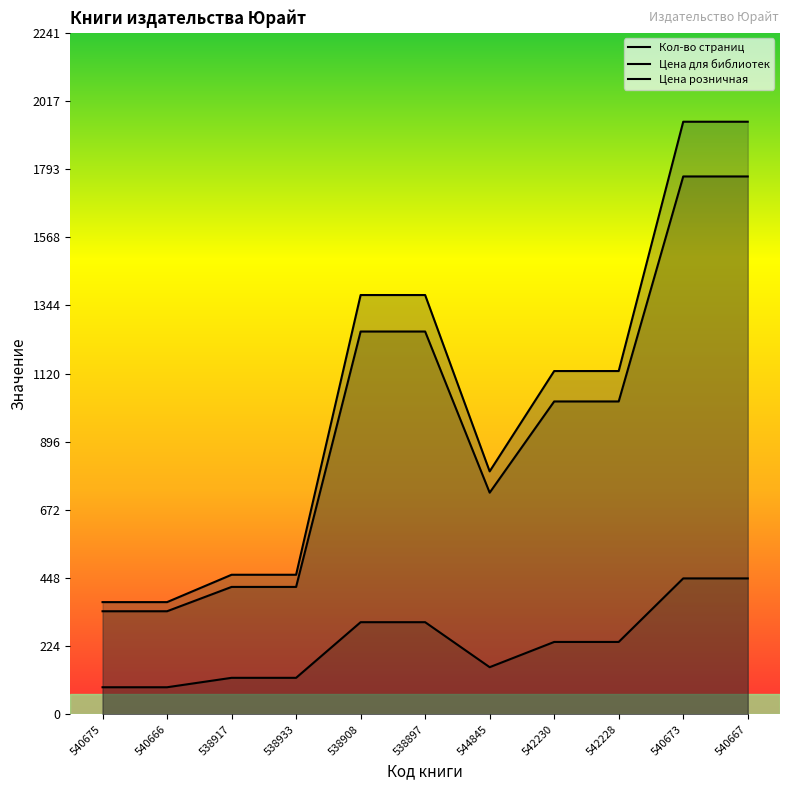

Does the chart display data point markers on the line(s)?

No